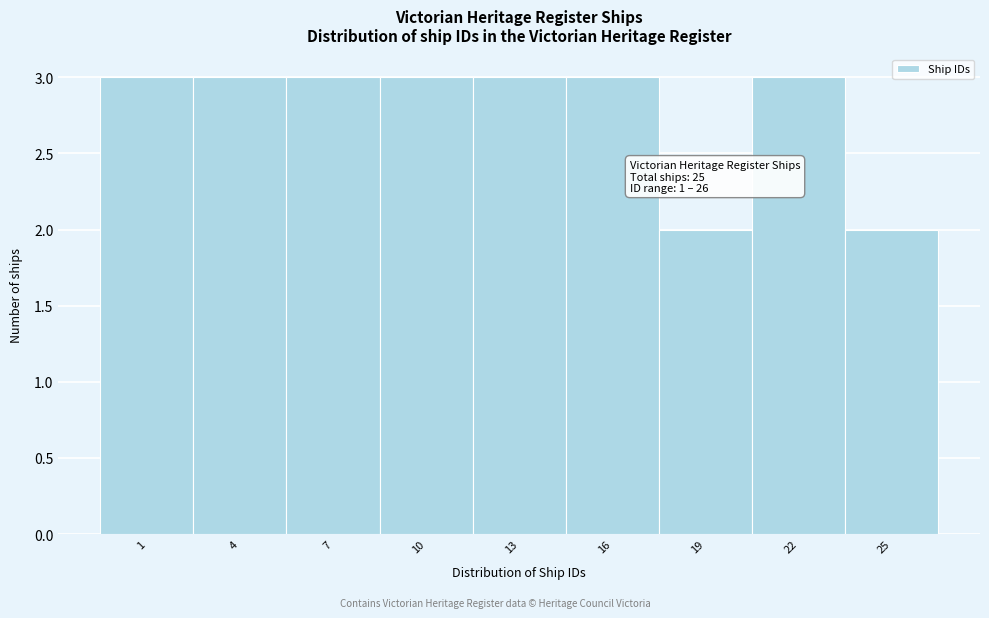

Reading right to left, what are all the values shown in this chart?

25=2	22=3	19=2	16=3	13=3	10=3	7=3	4=3	1=3